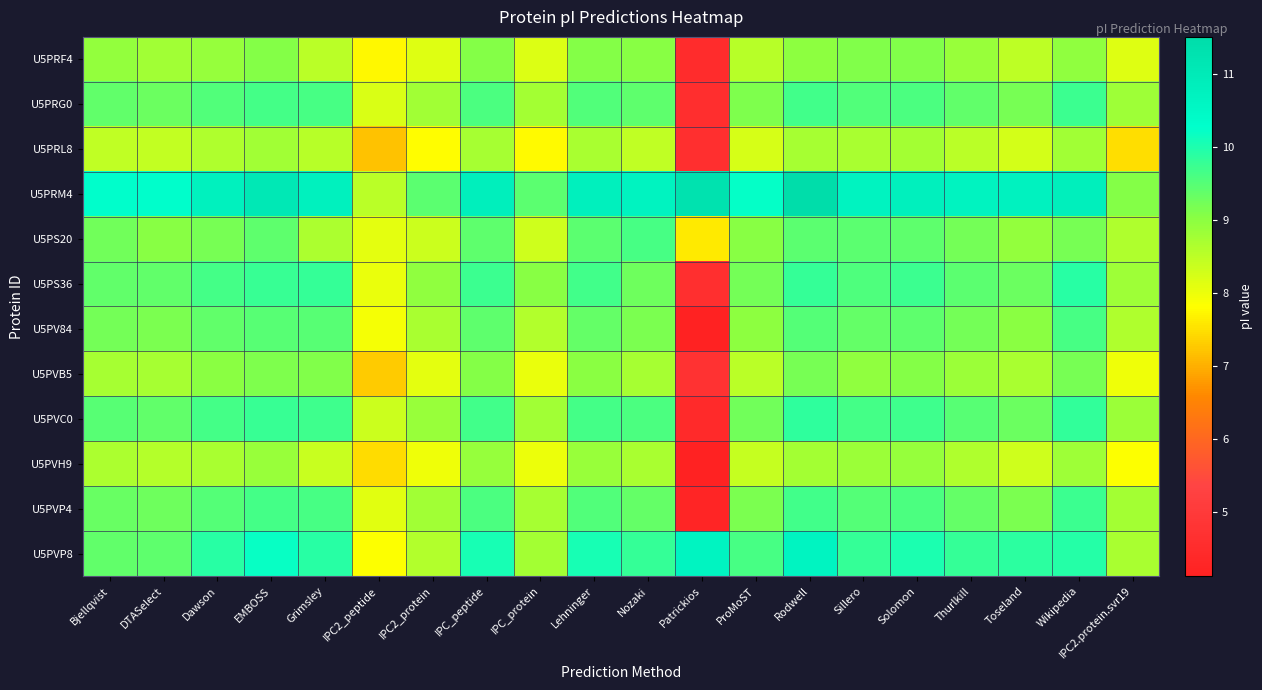

Between IPC2.protein.svr19 and Toseland, which is larger?

Toseland